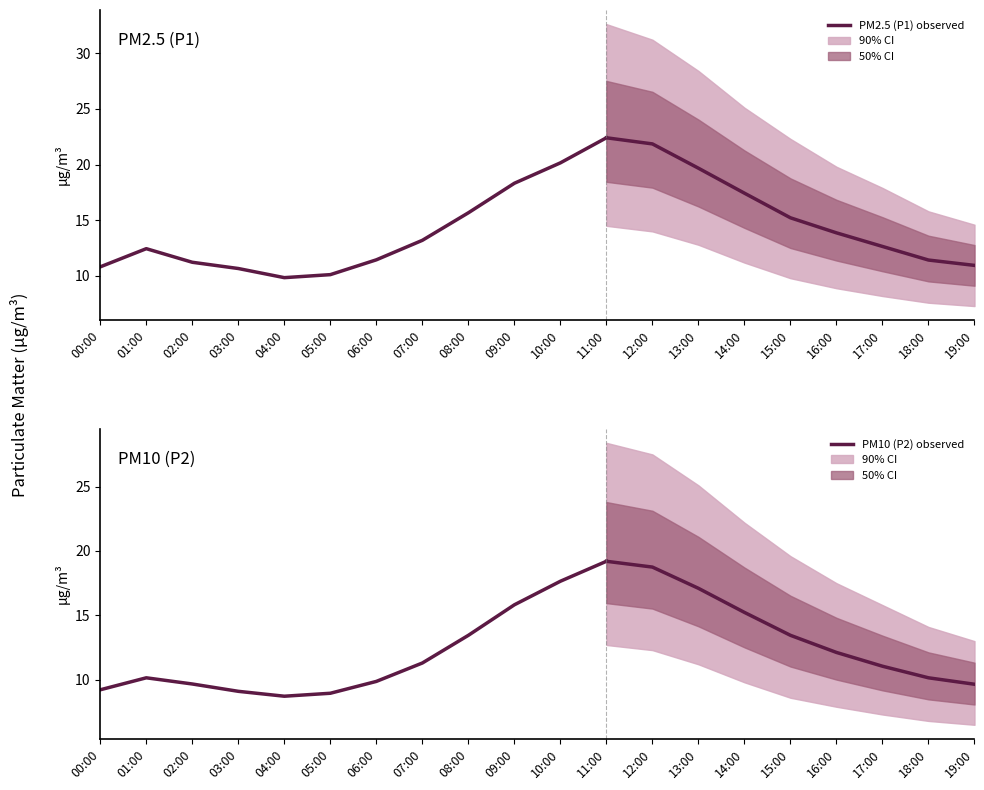

Does the chart display data point markers on the line(s)?

No